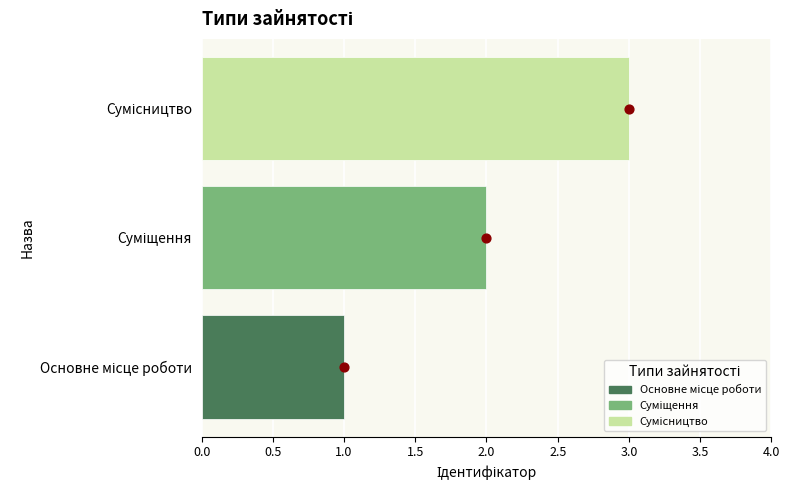

Which has a higher value, Основне місце роботи or Суміщення?

Суміщення